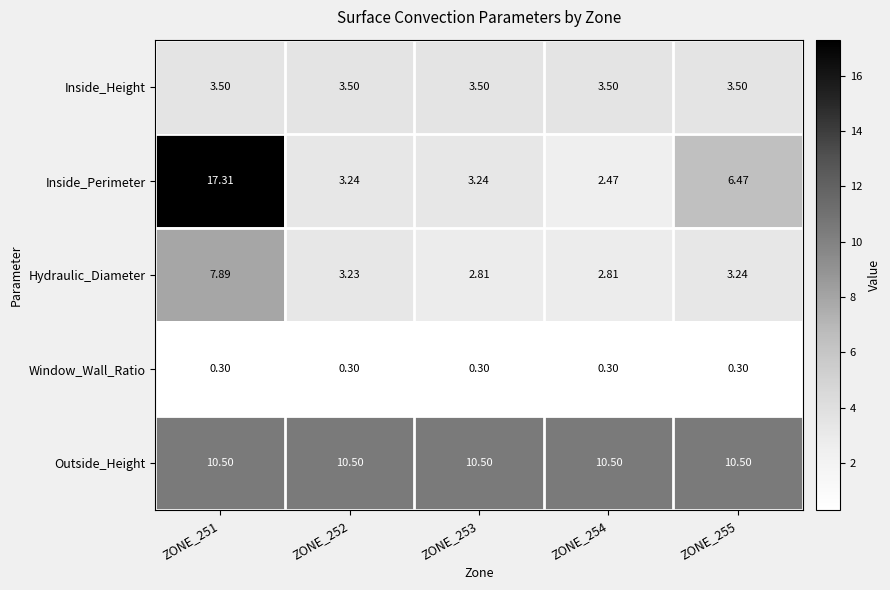

Between ZONE_251 and ZONE_255, which series saw the biggest shift?

Inside_Perimeter